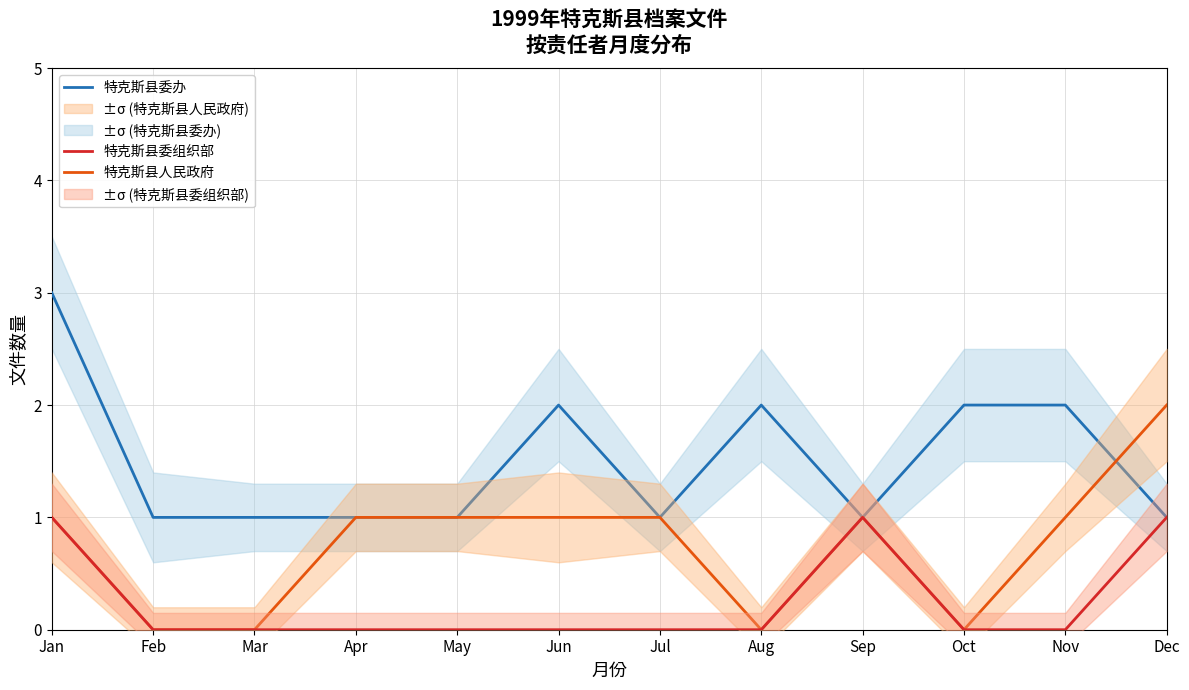

What is the value of the 特克斯县委办 point at the 12th from the left?

1